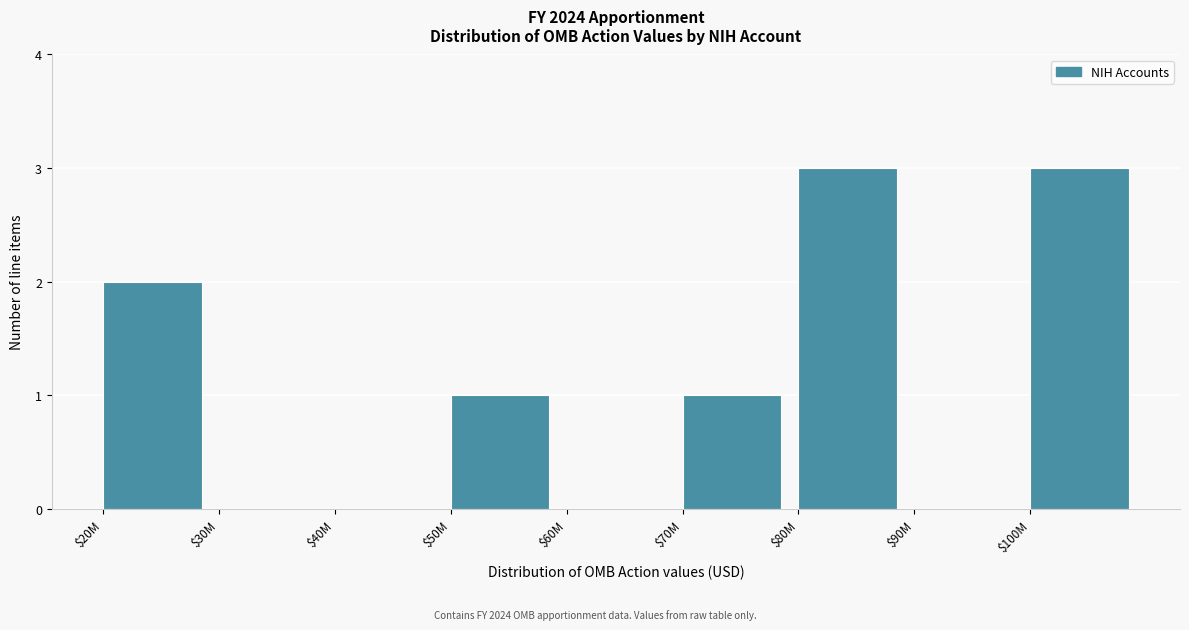

Is it true that the value at $90M is -2?

False